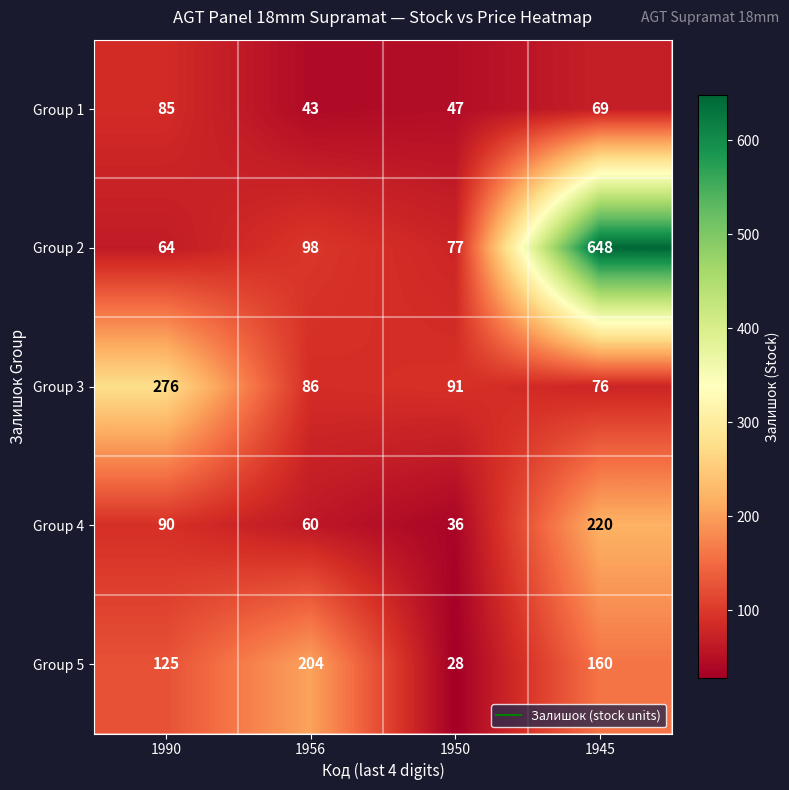

At which category is the sum across all series the highest?

1945